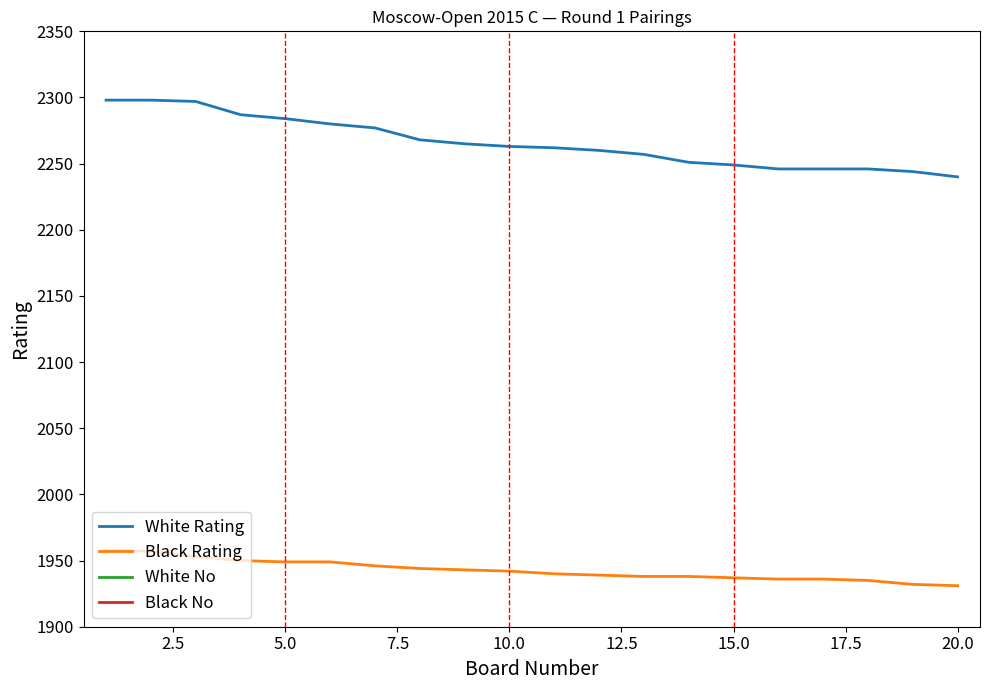

What is the lowest value of the Black No series?

167